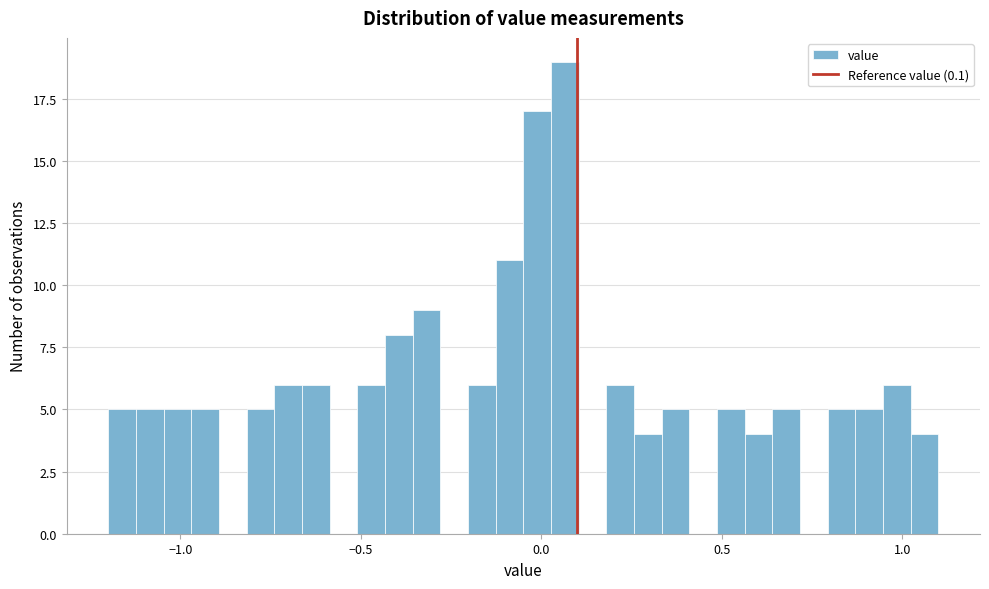

Read against the x-axis, roughly where is the centre of the tallest bar?

0.05